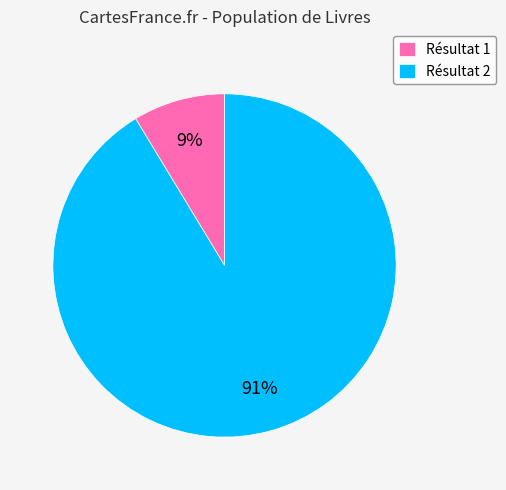

The Résultat 2 slice represents 91% of the pie. True or false?

True